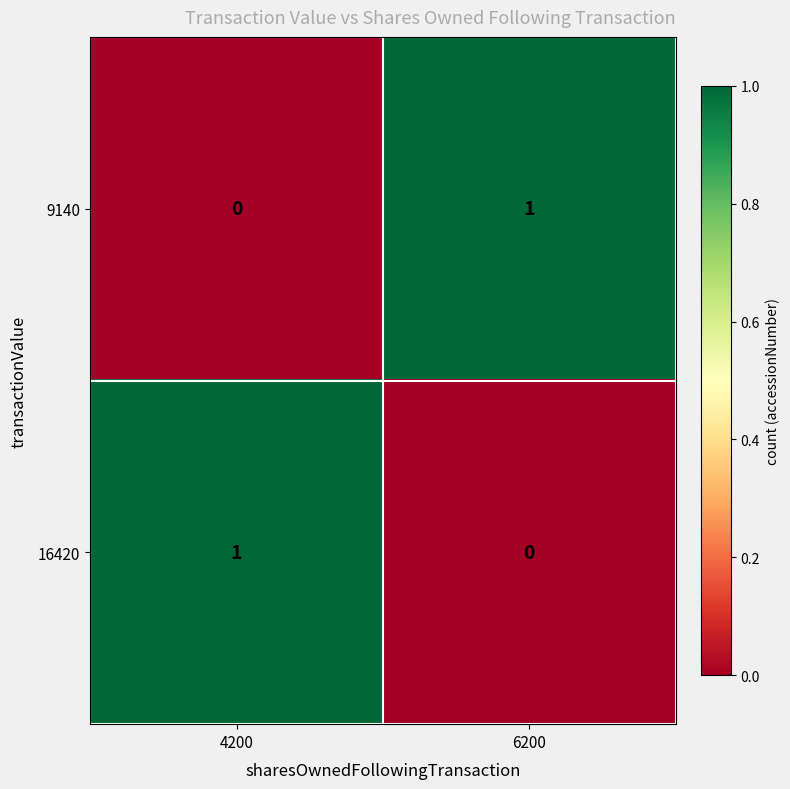

List the labels in order of 9140 value, smallest first.

4200, 6200